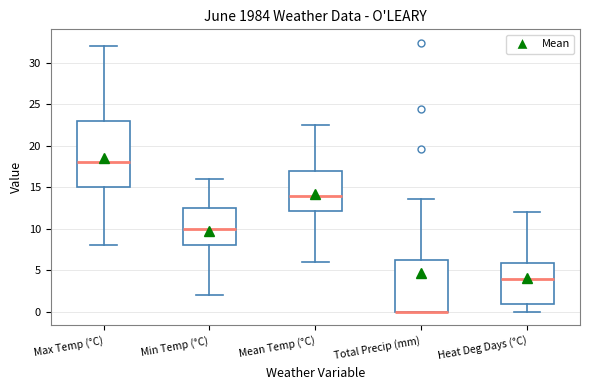

Reading left to right, read every box against the y-axis: the position of its median line, the range the box covers, and the ends of its whiskers. The values are not printed on the chart, so give them approximately, as read against the axis.

Max Temp (°C): median 18.0, box 15.0 to 23.0, whiskers 8.0 to 32.0
Min Temp (°C): median 10.0, box 8.0 to 12.5, whiskers 2.0 to 16.0
Mean Temp (°C): median 14.0, box 12.0 to 17.0, whiskers 6.0 to 22.5
Total Precip (mm): median 0.0 (drawn on the box's lower edge), box 0.0 to 6.0, whiskers 0.0 to 13.5
Heat Deg Days (°C): median 4.0, box 1.0 to 6.0, whiskers 0.0 to 12.0